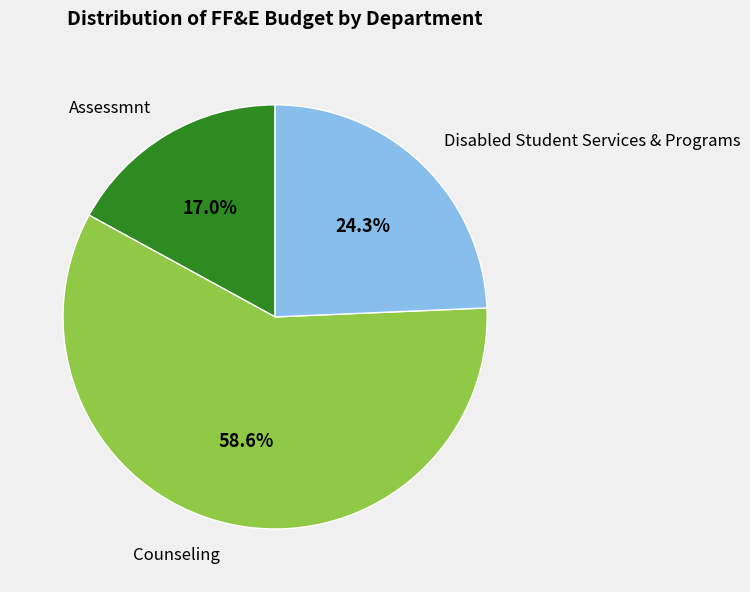

Is there a majority slice in this chart?

Yes